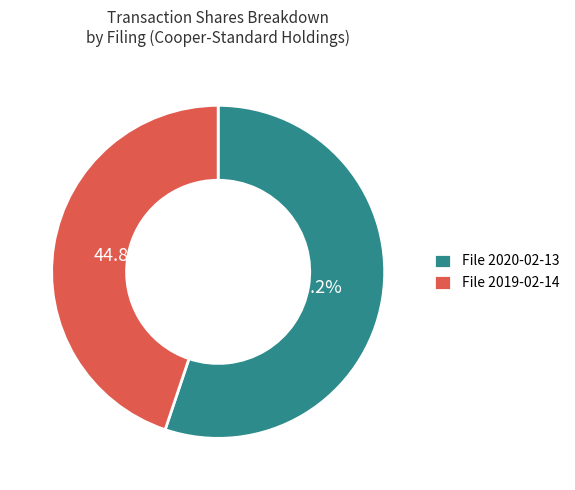

Which category has the smallest portion of the pie?

File 2019-02-14